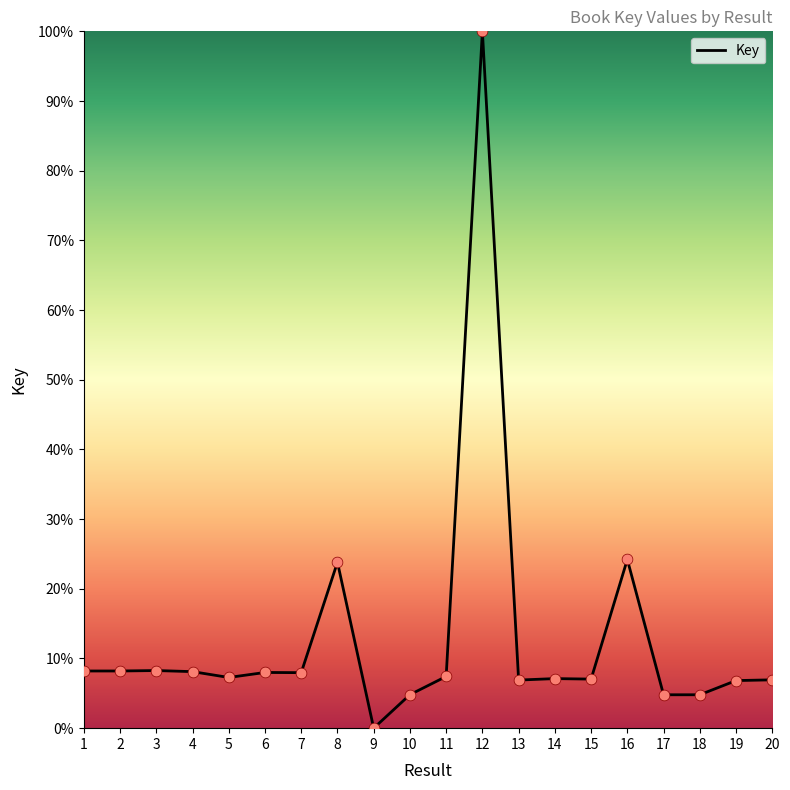

Between 13 and 17, which is larger?

13